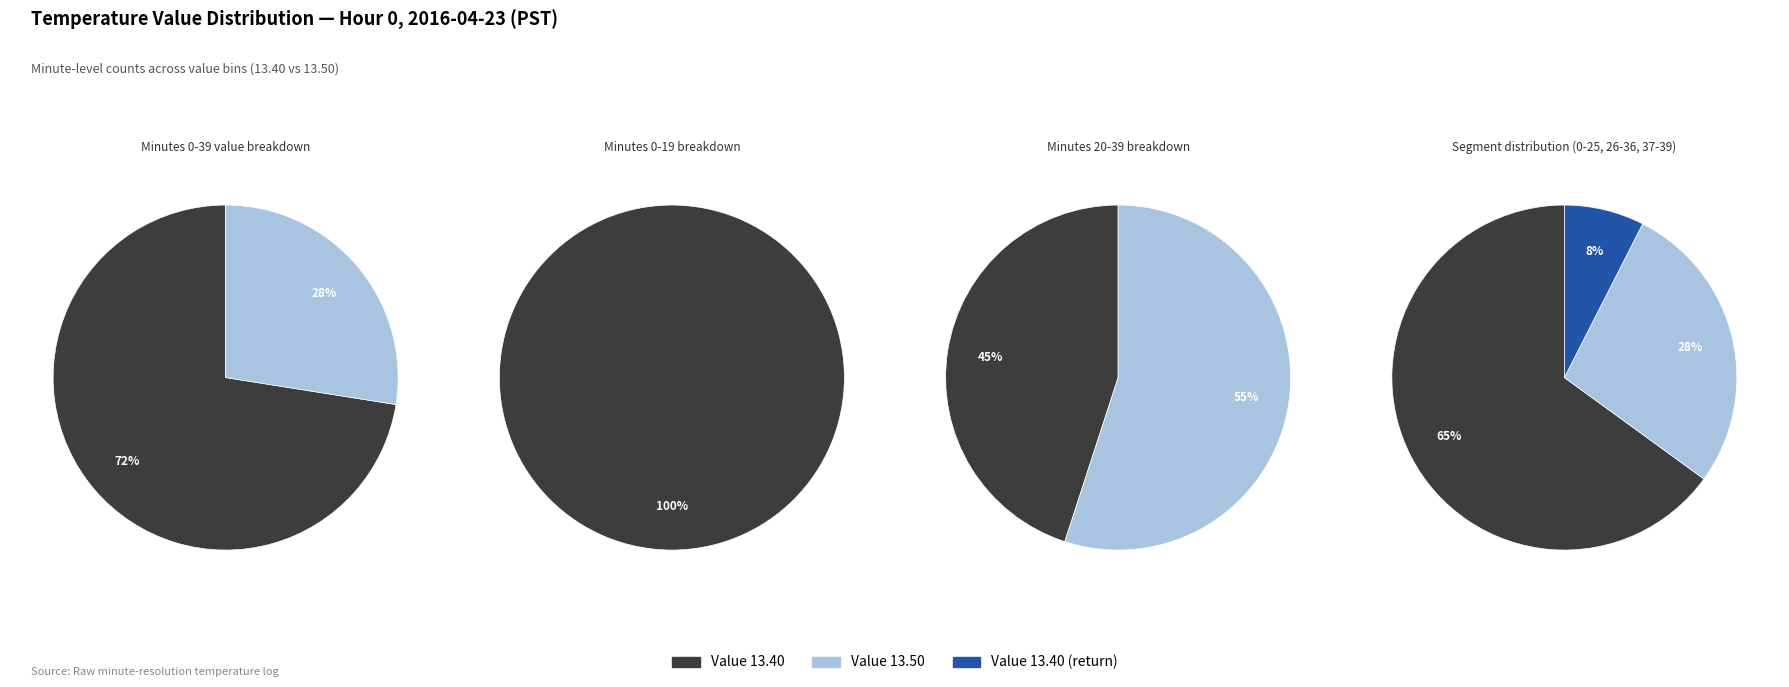

Count the number of slices in the pie.

3